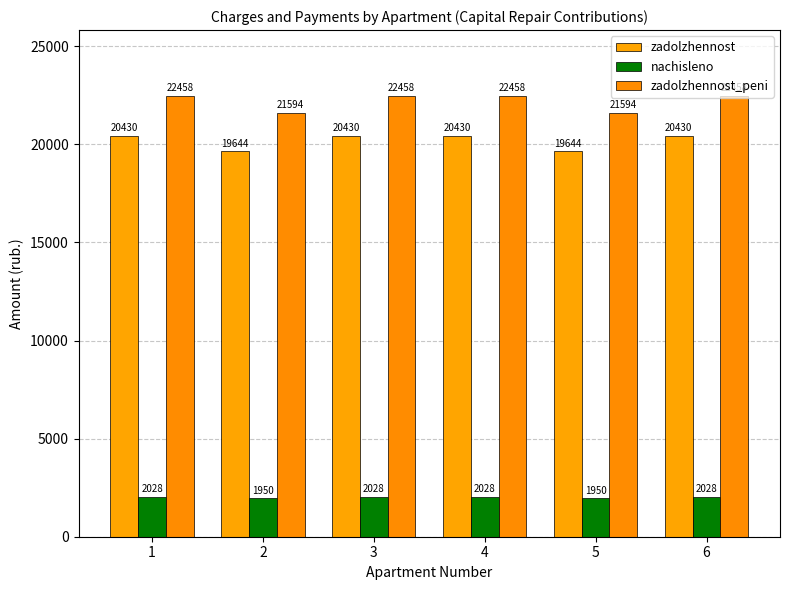

What is the value of the zadolzhennost_peni bar at the 4th from the left?

22457.8